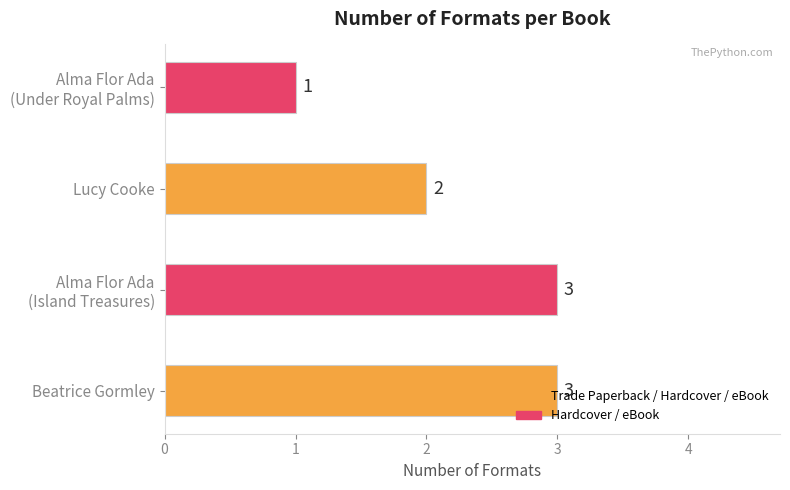

What is the maximum value shown in the chart?

3